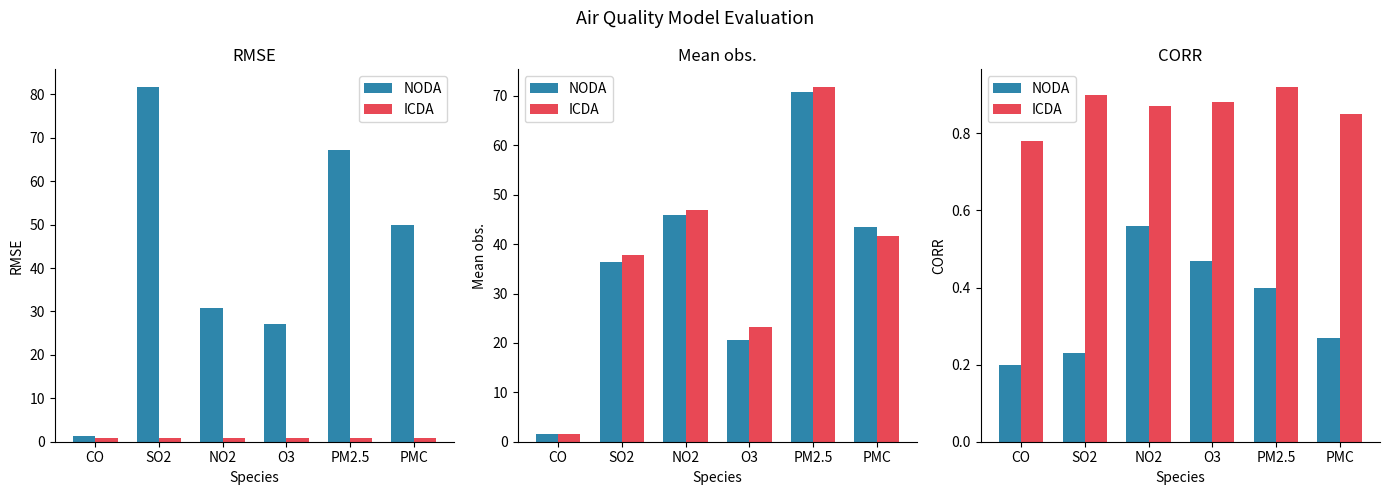

What is the difference between the maximum and minimum values in the ICDA series?

0.1